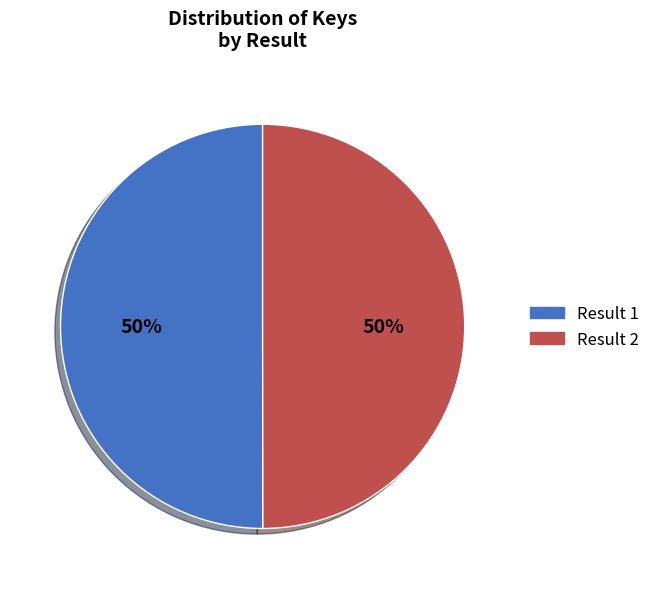

To the nearest percent, what is the average slice percentage?

50%